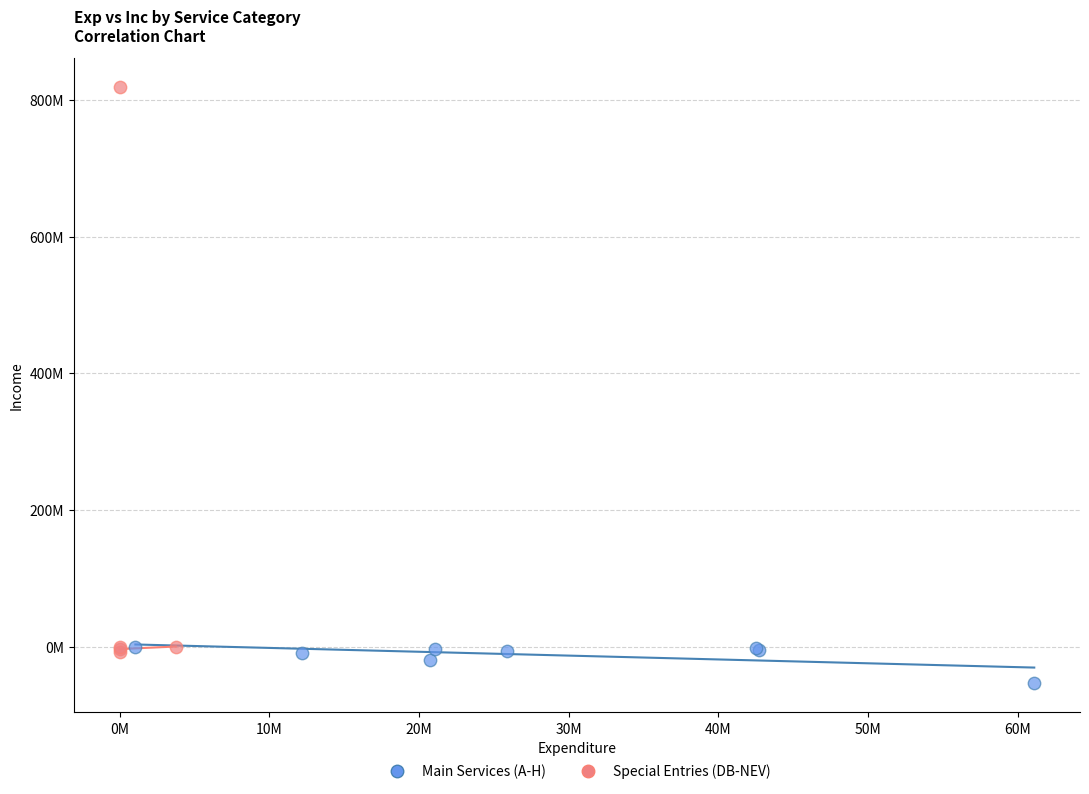

Which series reaches the maximum Y coordinate?

Special Entries (DB-NEV)